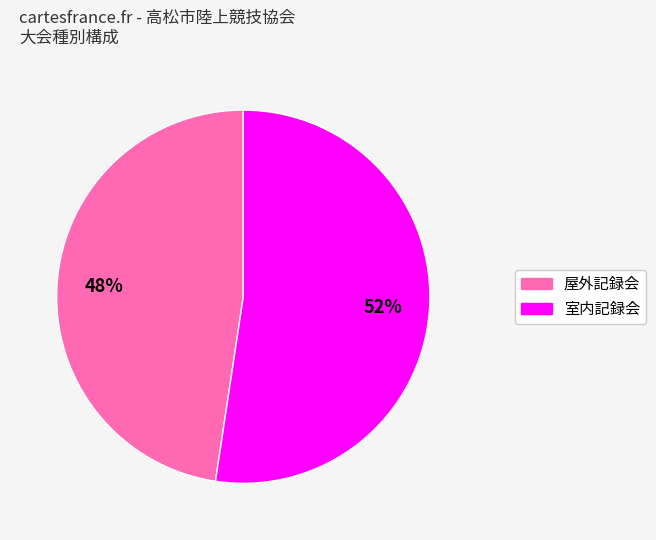

To the nearest percent, what percentage of the pie is 室内記録会?

52%